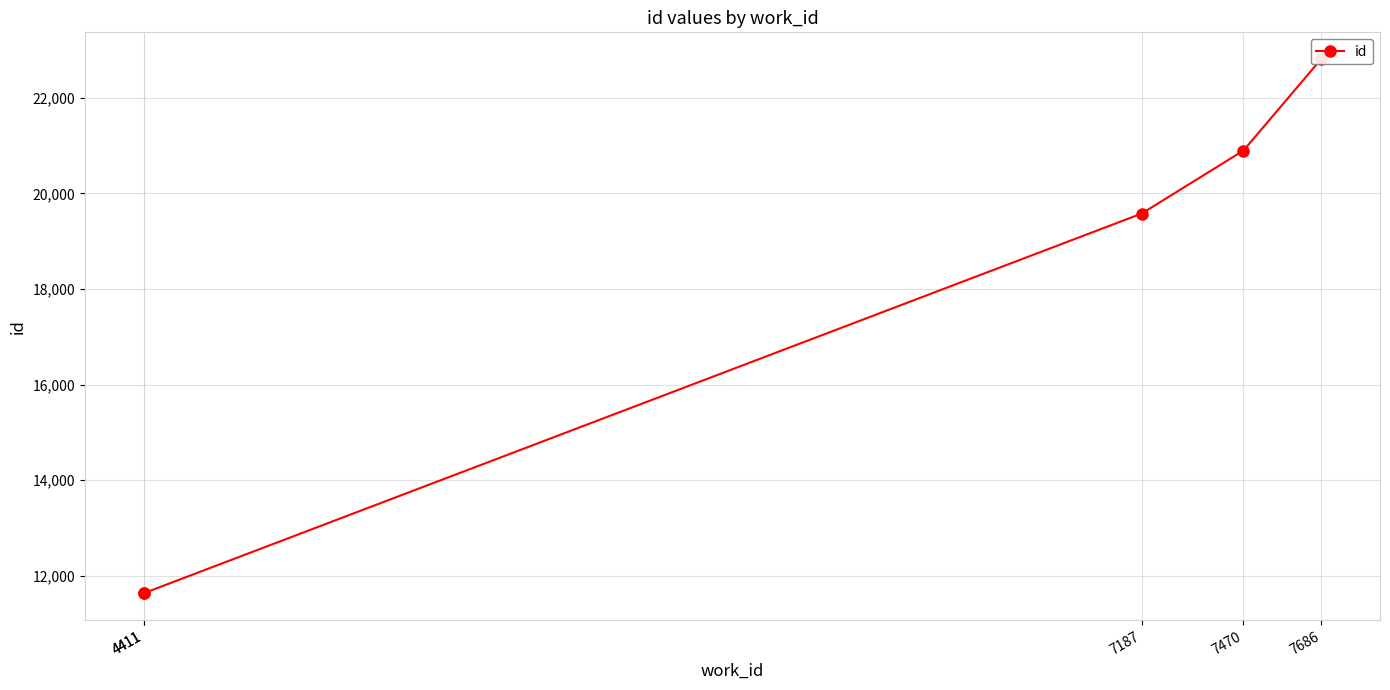

The chart shows a value of 22813 at 7686. True or false?

True